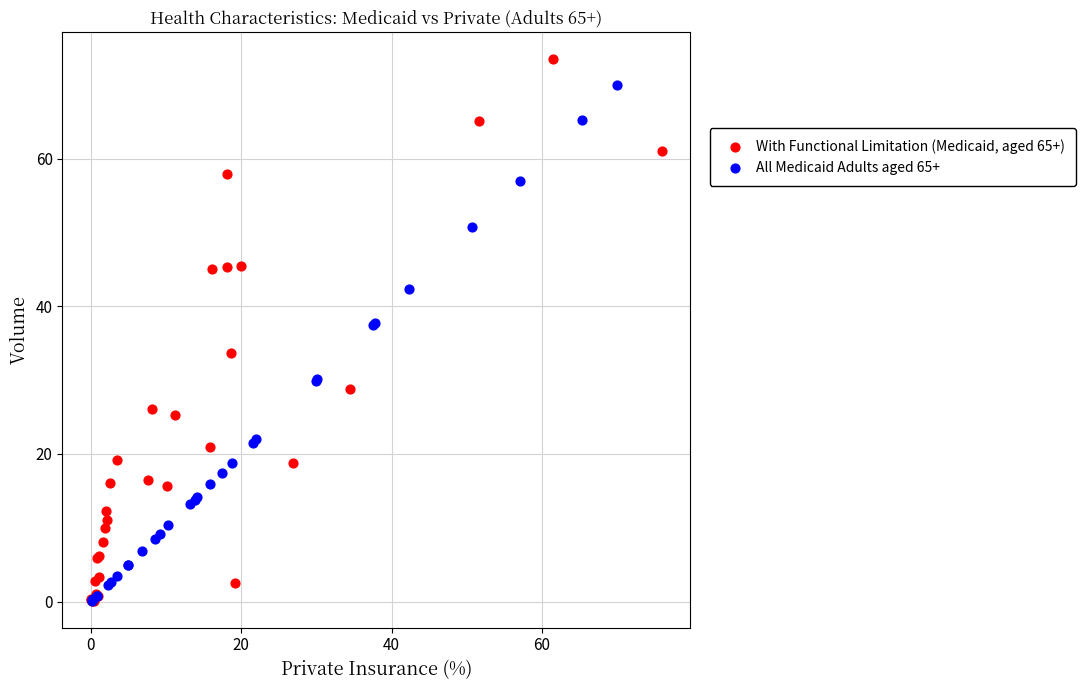

What are all the series names shown in the legend?

With Functional Limitation (Medicaid, aged 65+), All Medicaid Adults aged 65+